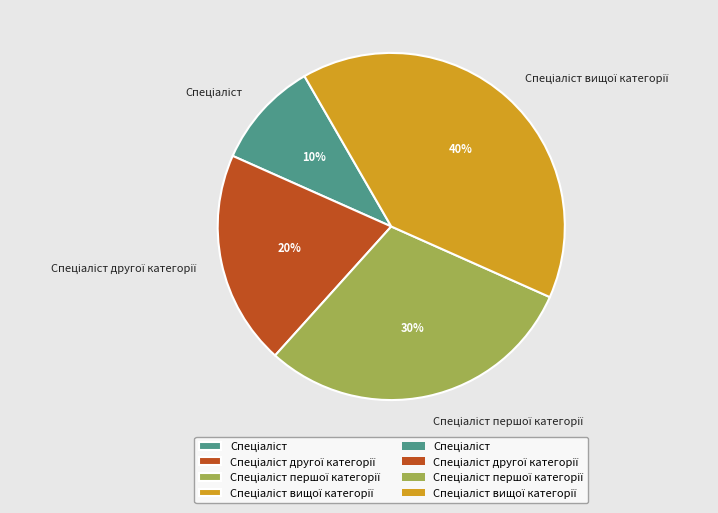

To the nearest percent, what is the average slice percentage?

25%